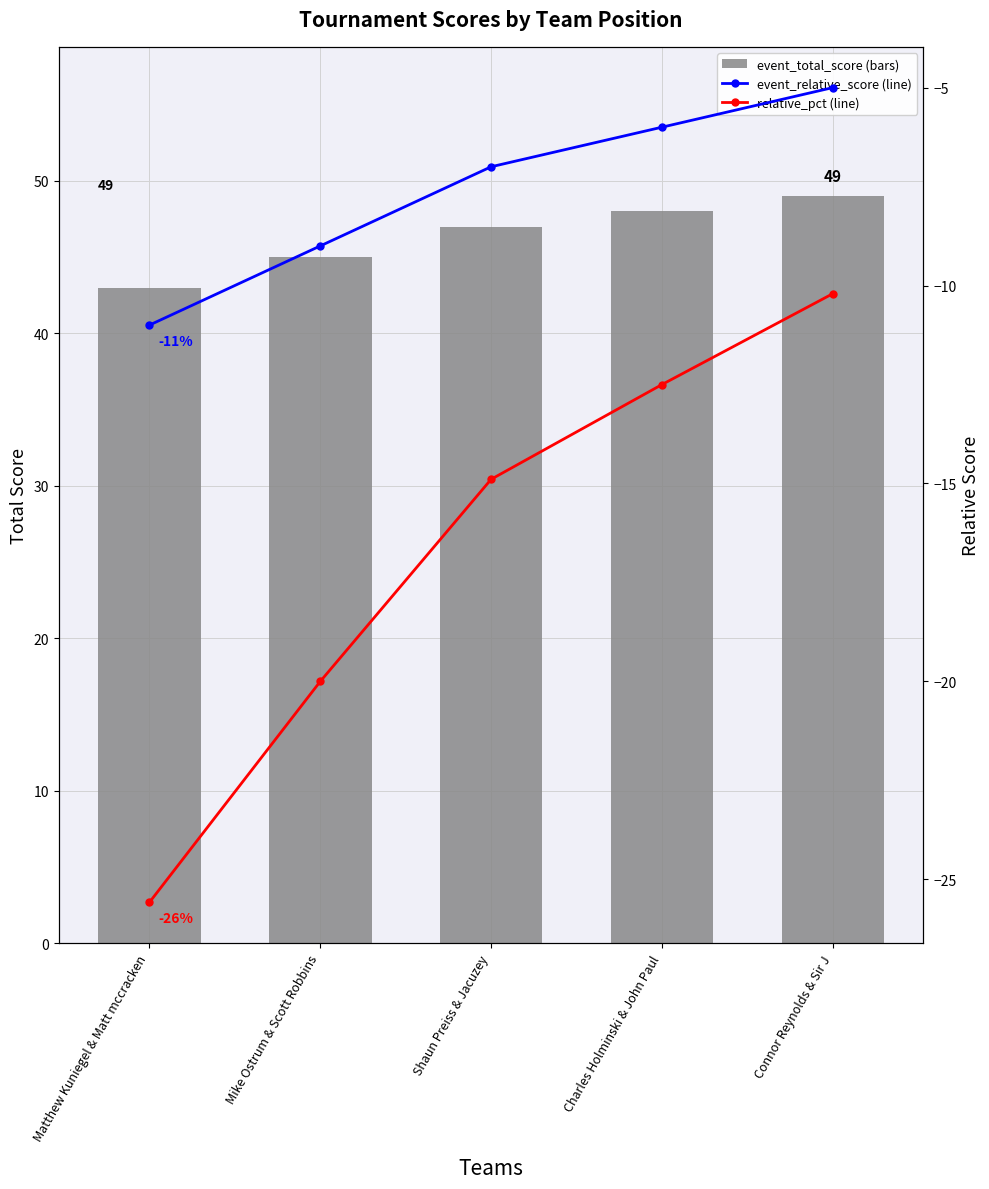

Reading left to right, extract all data points from this chart.

event_total_score: 43.0	45.0	47.0	48.0	49.0
event_relative_score: -11.0	-9.0	-7.0	-6.0	-5.0
relative_pct: -25.6	-20.0	-14.9	-12.5	-10.2